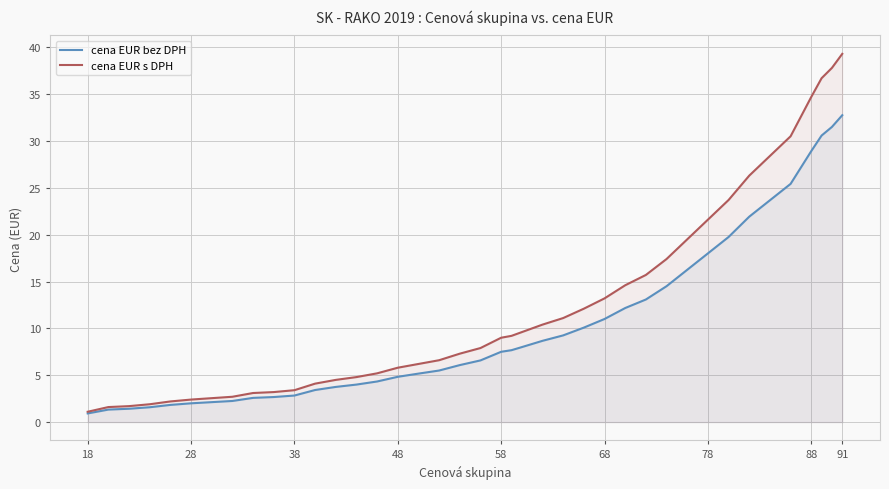

At which category does the chart reach its minimum across all series?

18